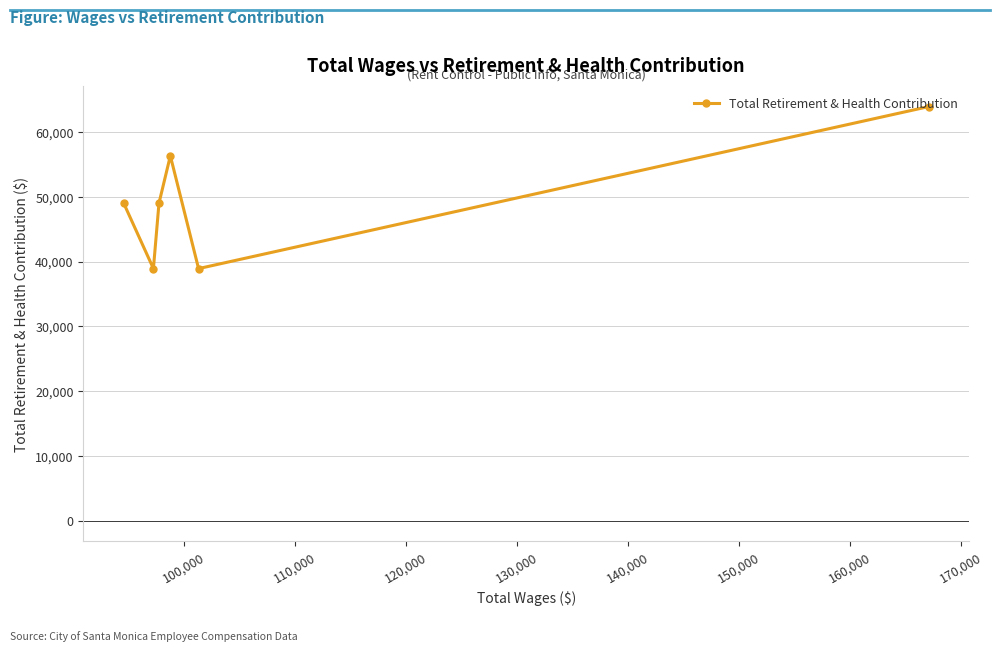

Reading left to right, transcribe all the data shown in this chart.

49018	38914	49018	56326	38914	63924